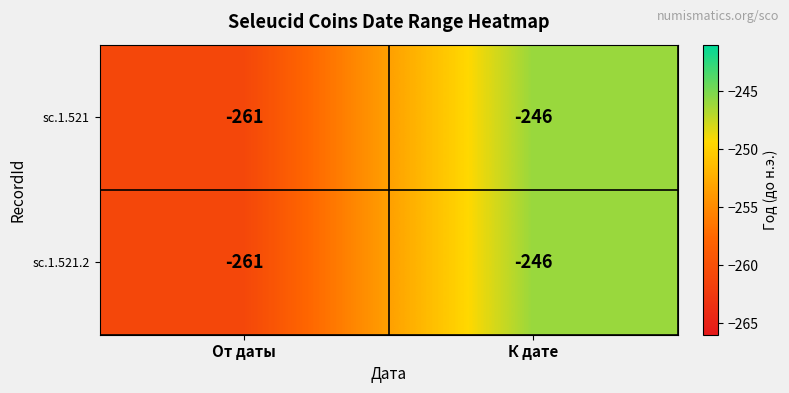

The value of sc.1.521.2 at К дате is -323. True or false?

False